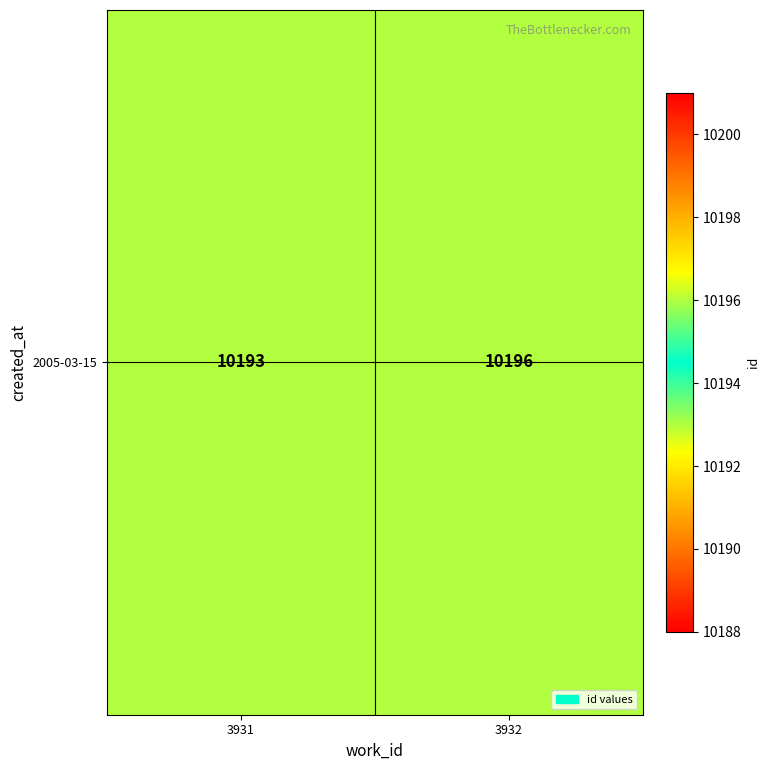

Reading right to left, list all the values displayed in this chart.

3932=10196	3931=10193